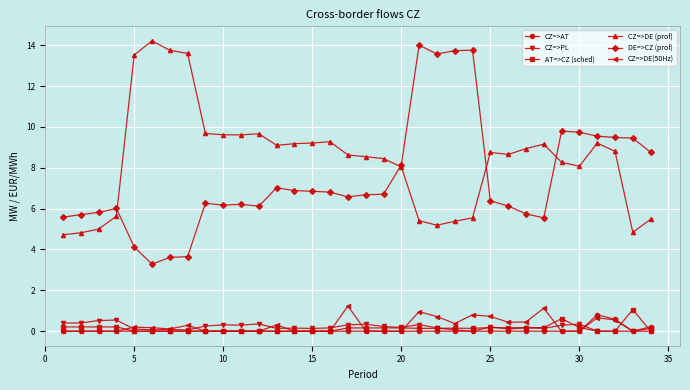

What is the highest value of the CZ=>DE(50Hz) series?

1.2